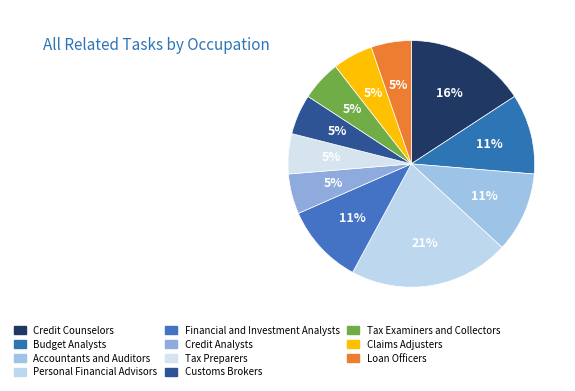

Does any single category account for the majority?

No